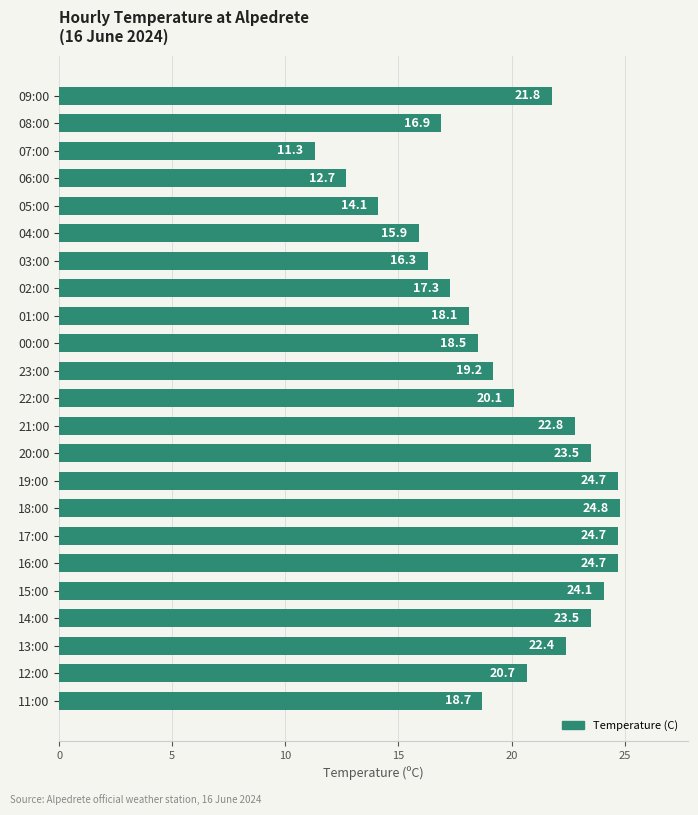

Which label corresponds to the largest value in the chart?

18:00